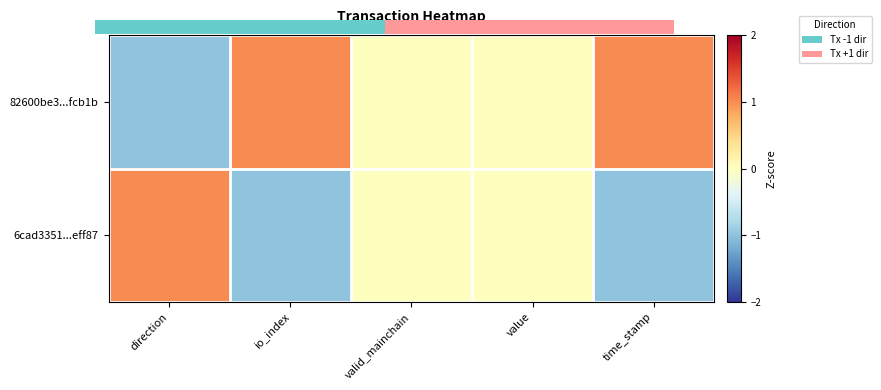

Count the number of categories in the chart.

5